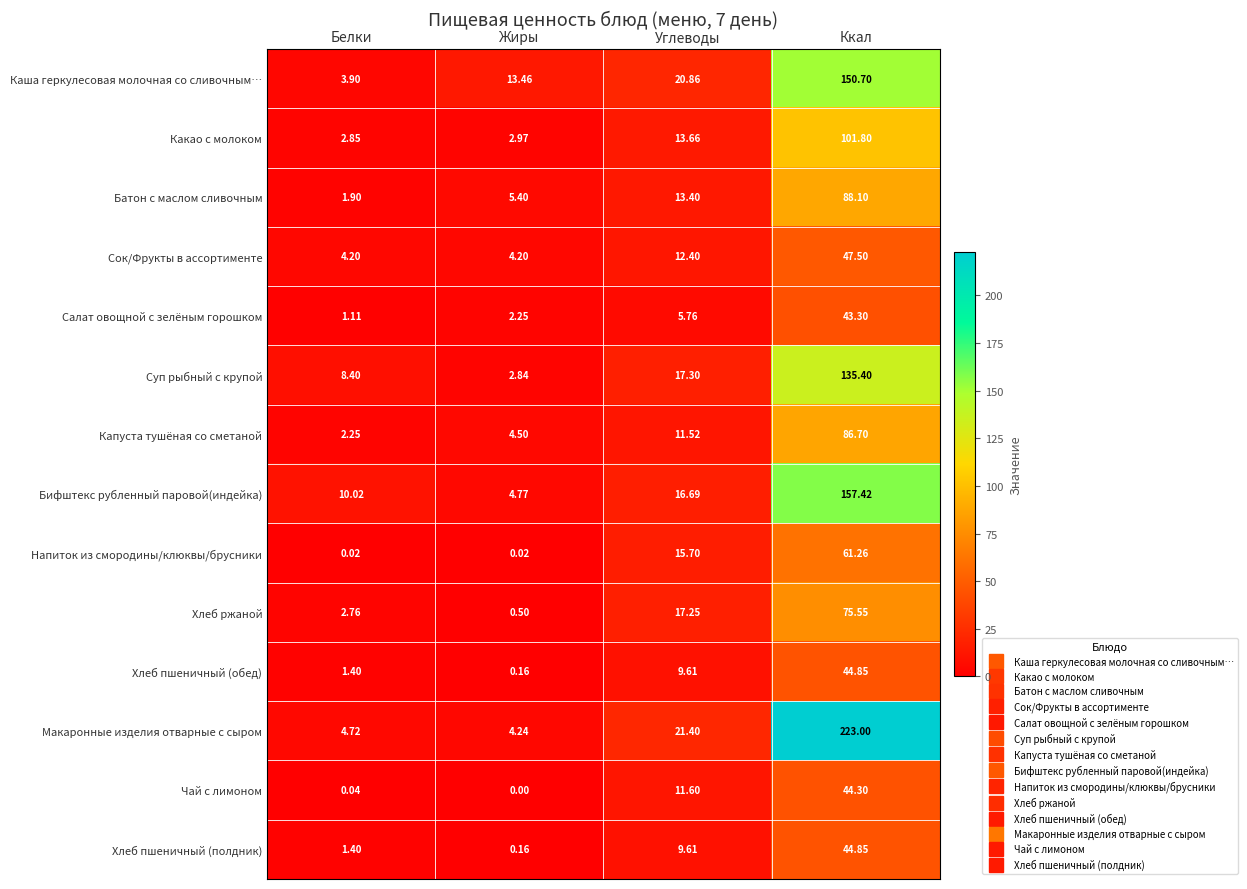

How many data points does each series have?

4